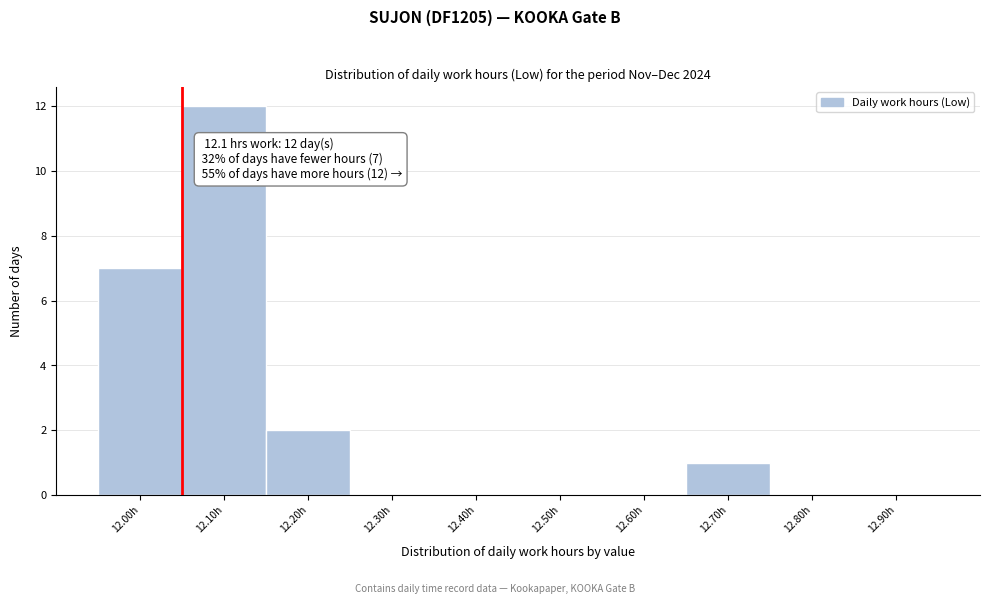

Reading left to right, what are all the values shown in this chart?

12.00h=7	12.10h=12	12.20h=2	12.30h=0	12.40h=0	12.50h=0	12.60h=0	12.70h=1	12.80h=0	12.90h=0